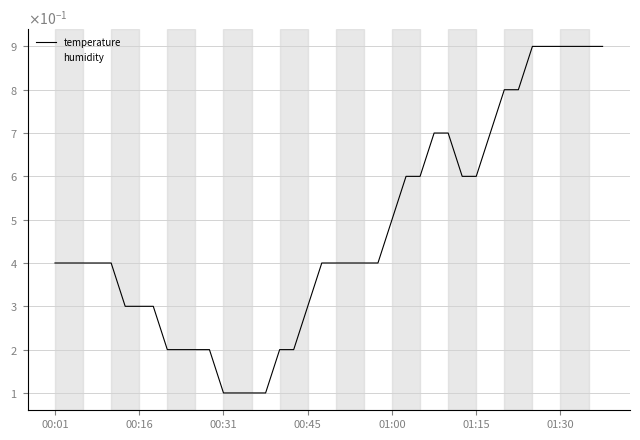

True or false: humidity and temperature cross at least once.

False